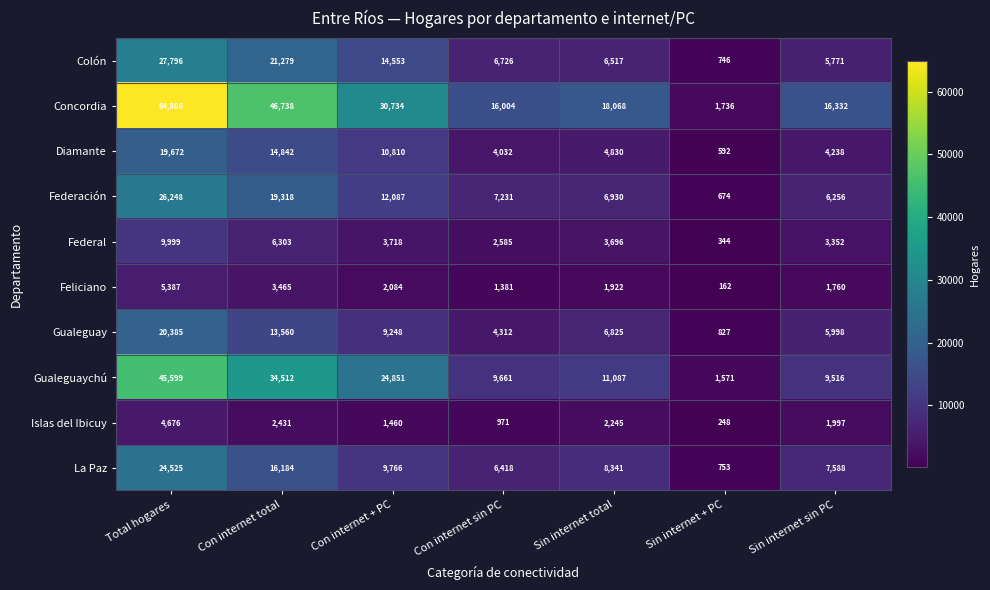

True or false: La Paz has a value of 4992 at Sin internet total.

False